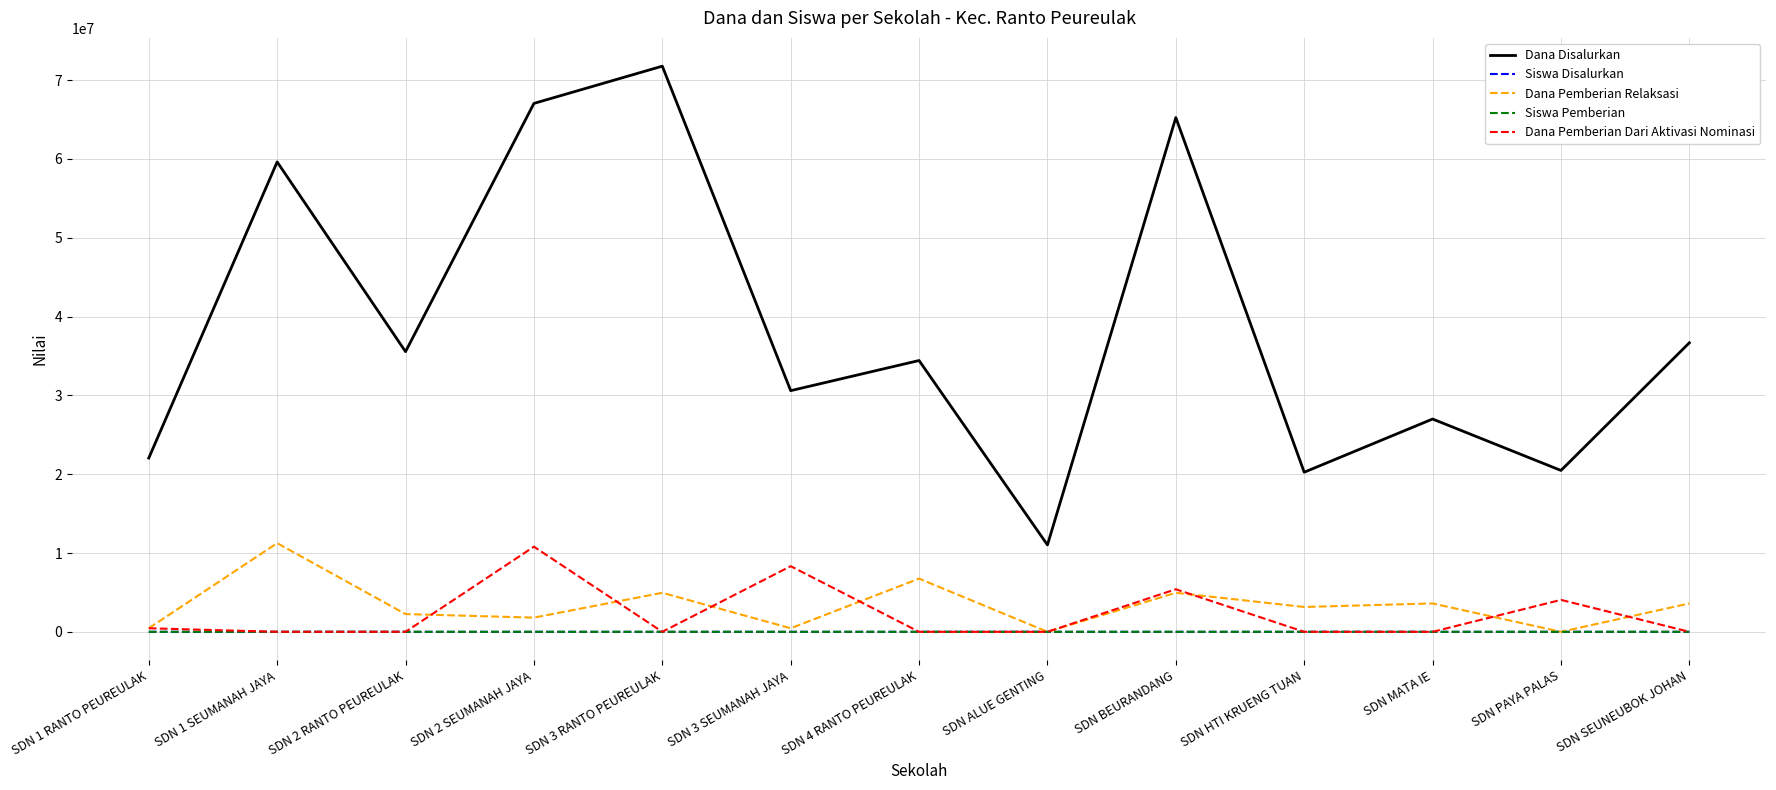

What is the average value of the Dana Pemberian Dari Aktivasi Nominasi series?

2232692